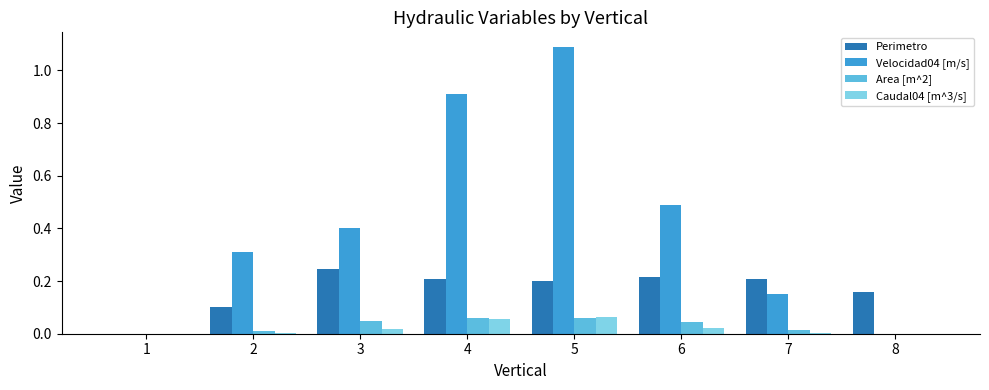

Between 4 and 5, which series saw the biggest shift?

Velocidad04 [m/s]